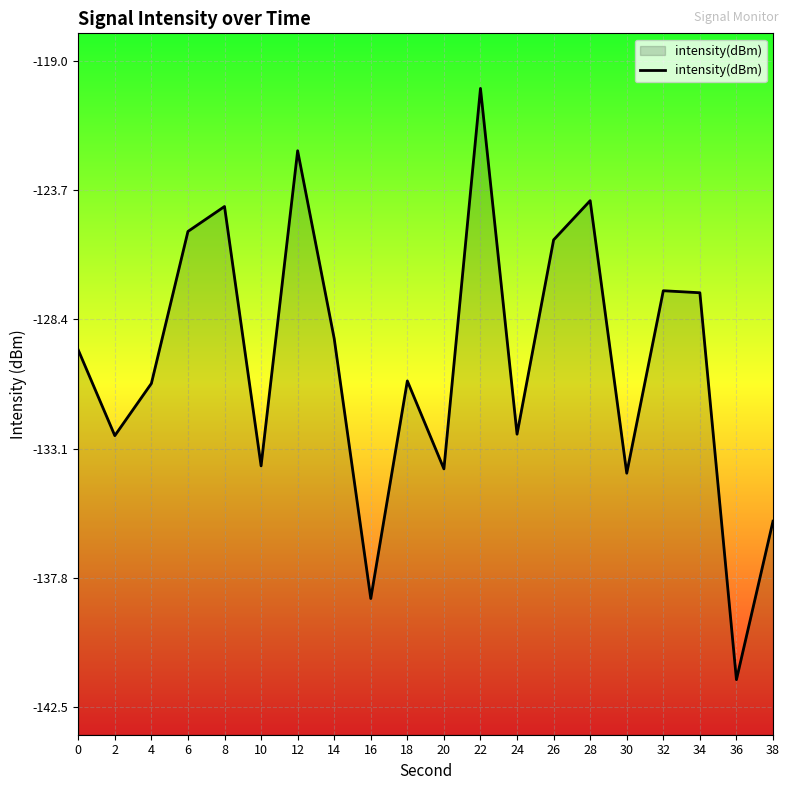

The chart shows a value of -141.5 at 36. True or false?

True